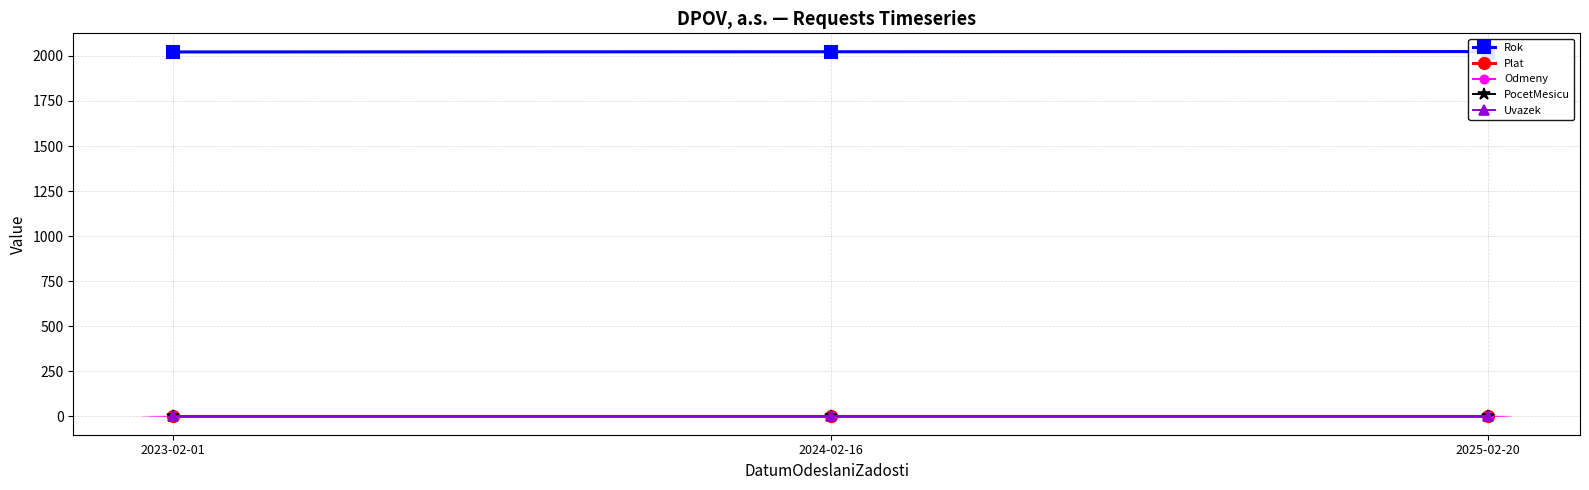

The value of Uvazek at 2025-02-20 is 0. True or false?

True